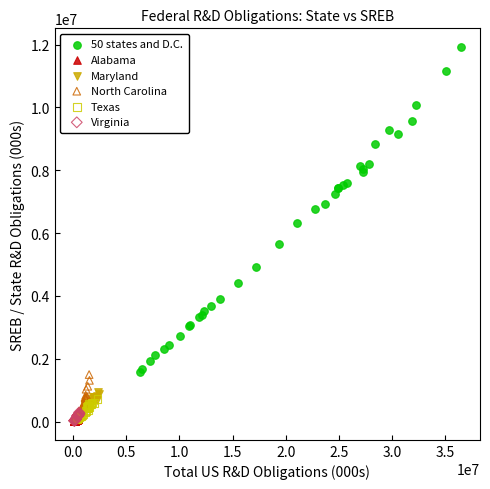

Which series has the largest Y range (max minus min)?

50 states and D.C.